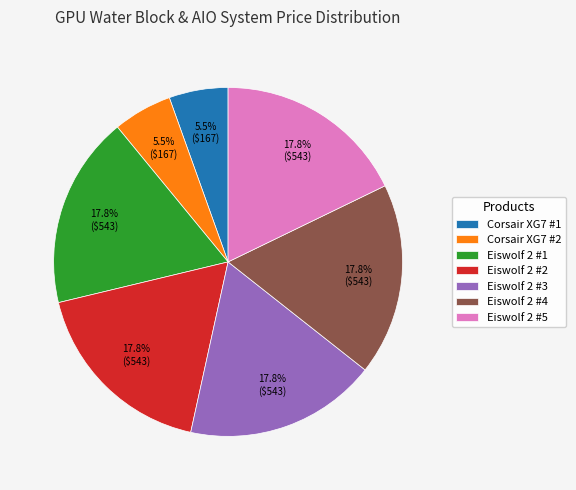

Do Eiswolf 2 #4 and Eiswolf 2 #5 together represent more than half of the pie?

No